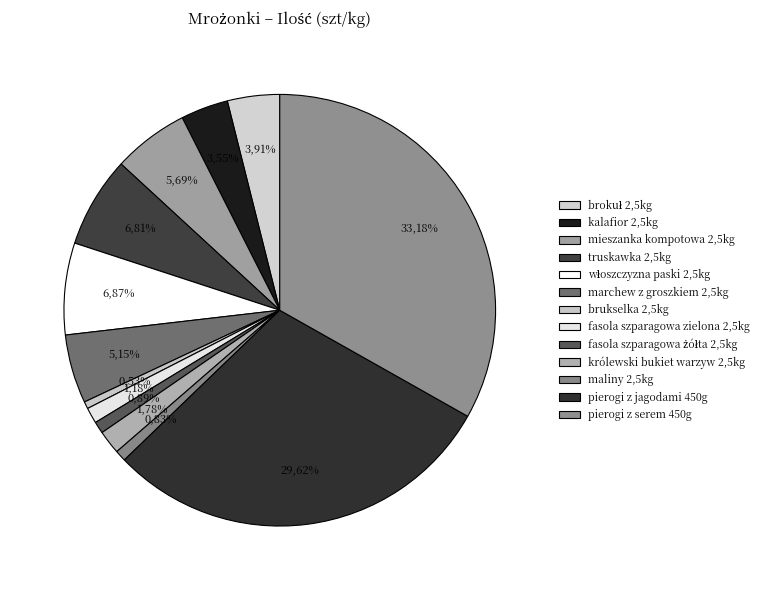

What is the smallest slice in the pie chart?

brukselka 2,5kg